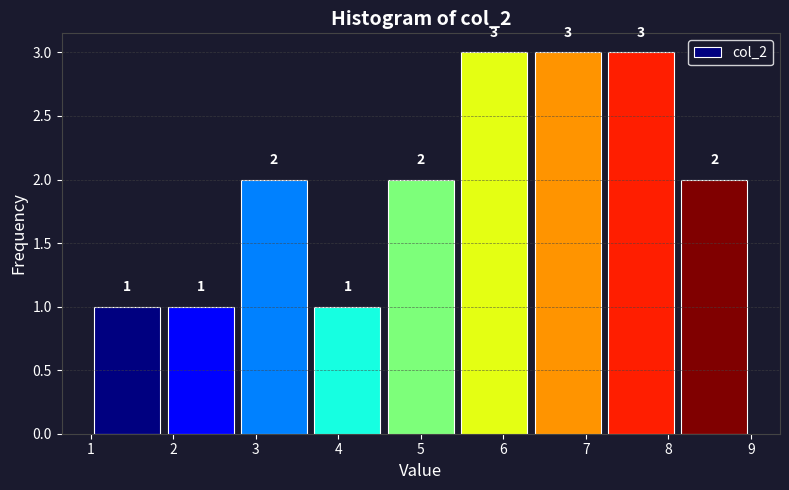

Reading left to right, list every bar in this chart as the range it spans on the x-axis followed by its height. The bar edges are not printed on the chart, so give them approximately, as read against the axis.

1.0 to 1.9: 1
1.9 to 2.8: 1
2.8 to 3.7: 2
3.7 to 4.6: 1
4.6 to 5.4: 2
5.4 to 6.3: 3
6.3 to 7.2: 3
7.2 to 8.1: 3
8.1 to 9.0: 2